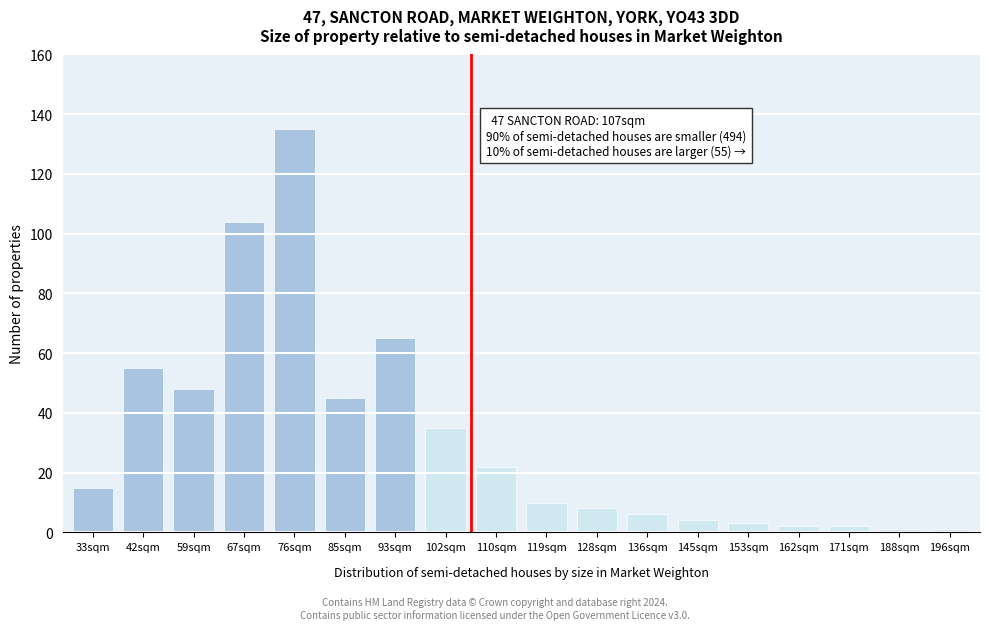

Reading left to right, extract all data points from this chart.

33sqm=15	42sqm=55	59sqm=48	67sqm=104	76sqm=135	85sqm=45	93sqm=65	102sqm=35	110sqm=22	119sqm=10	128sqm=8	136sqm=6	145sqm=4	153sqm=3	162sqm=2	171sqm=2	188sqm=1	196sqm=1